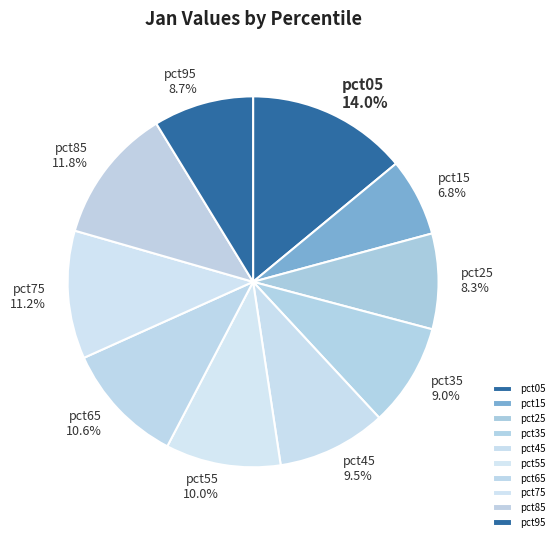

Is there a majority slice in this chart?

No